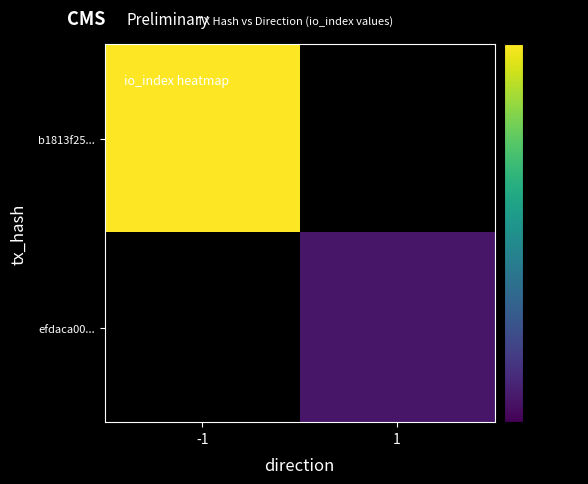

Count the number of categories in the chart.

2